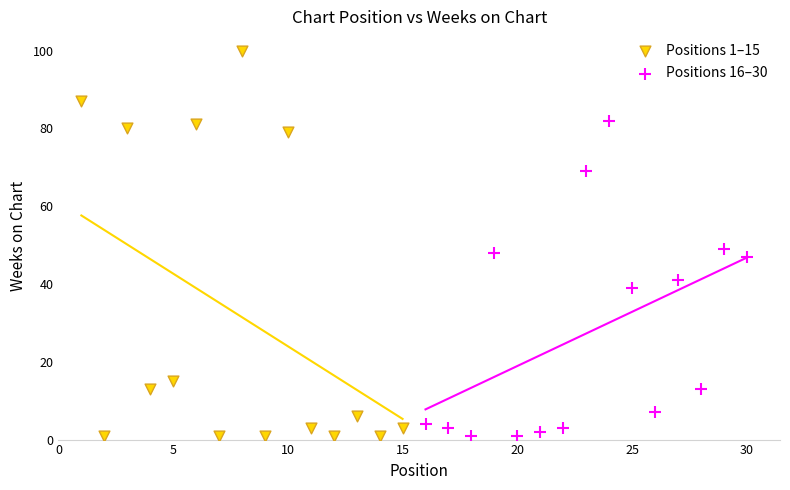

Which series has the widest spread of Y values?

Positions 1–15